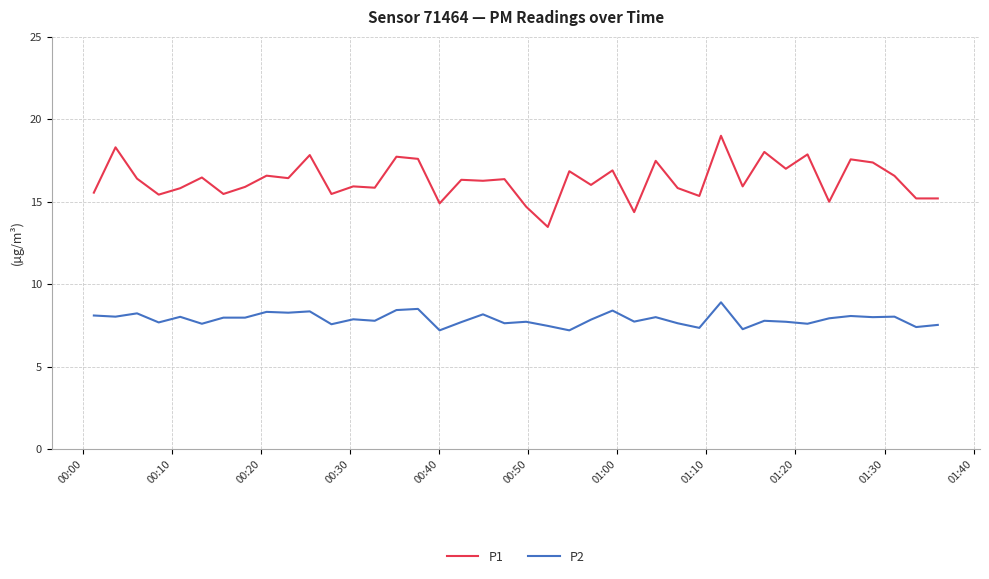

How many lines are shown in the chart?

2